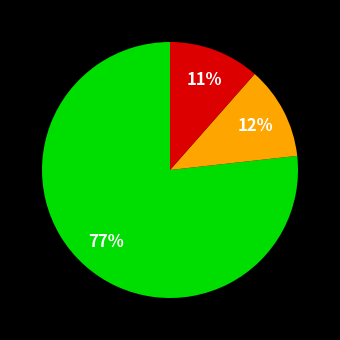

To the nearest percent, what is the average slice percentage?

33%